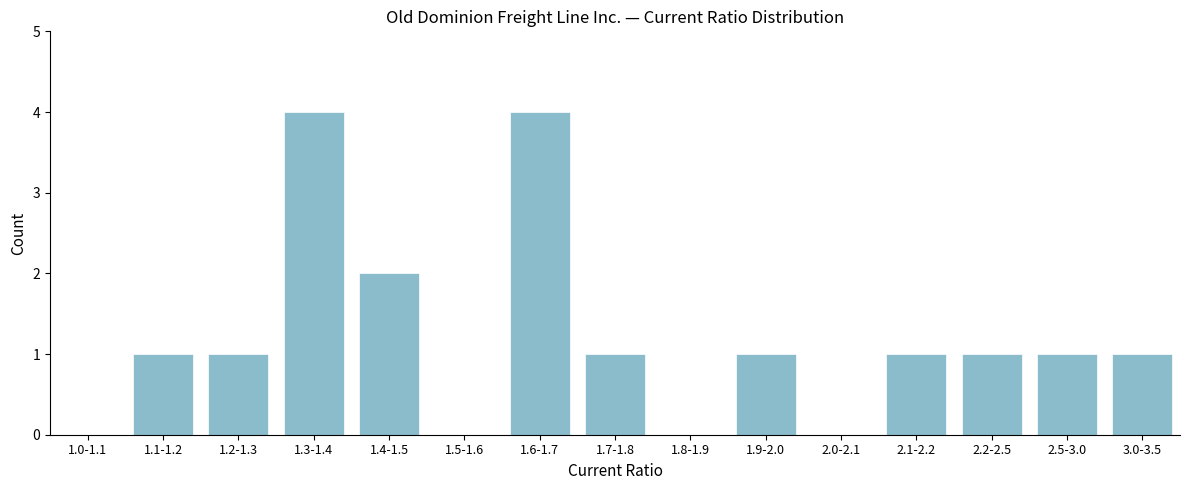

Reading left to right, transcribe all the data shown in this chart.

1.0-1.1=0	1.1-1.2=1	1.2-1.3=1	1.3-1.4=4	1.4-1.5=2	1.5-1.6=0	1.6-1.7=4	1.7-1.8=1	1.8-1.9=0	1.9-2.0=1	2.0-2.1=0	2.1-2.2=1	2.2-2.5=1	2.5-3.0=1	3.0-3.5=1